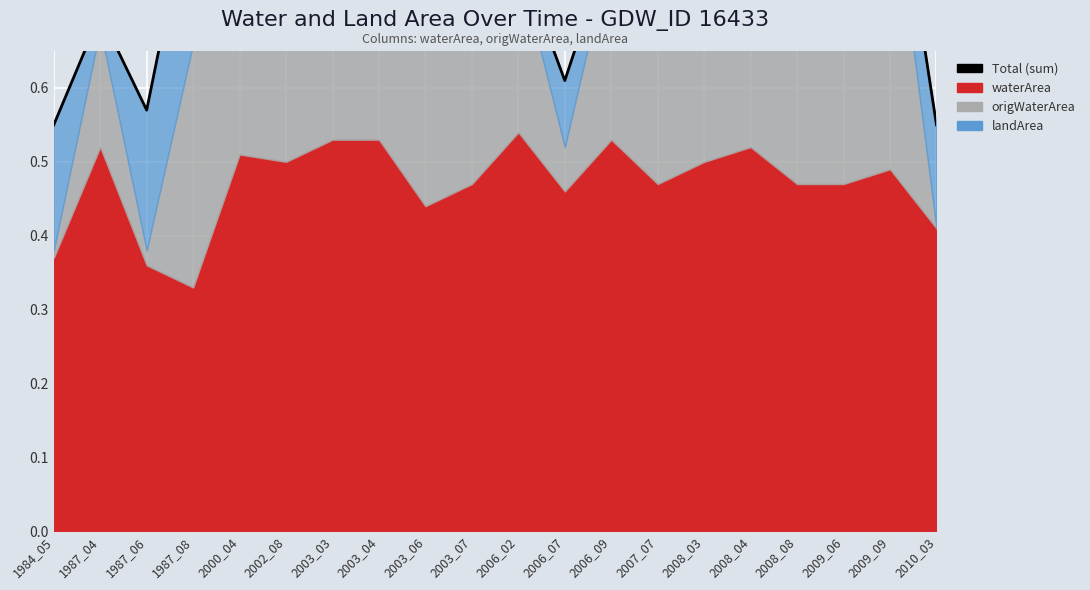

Where is the data nearest to the value 0?

1984_05